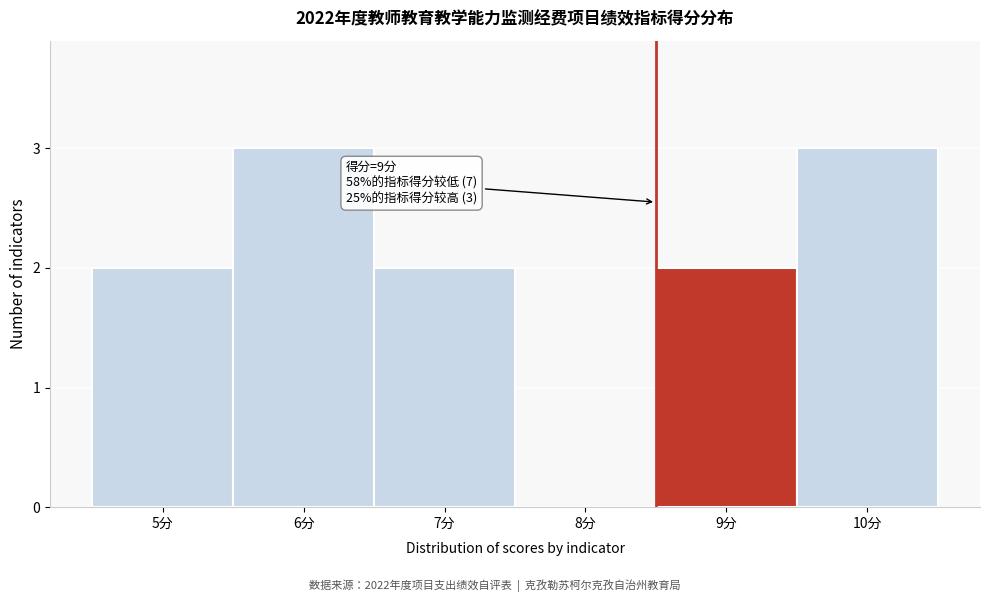

Reading left to right, extract all data points from this chart.

5分=2	6分=3	7分=2	8分=0	9分=2	10分=3